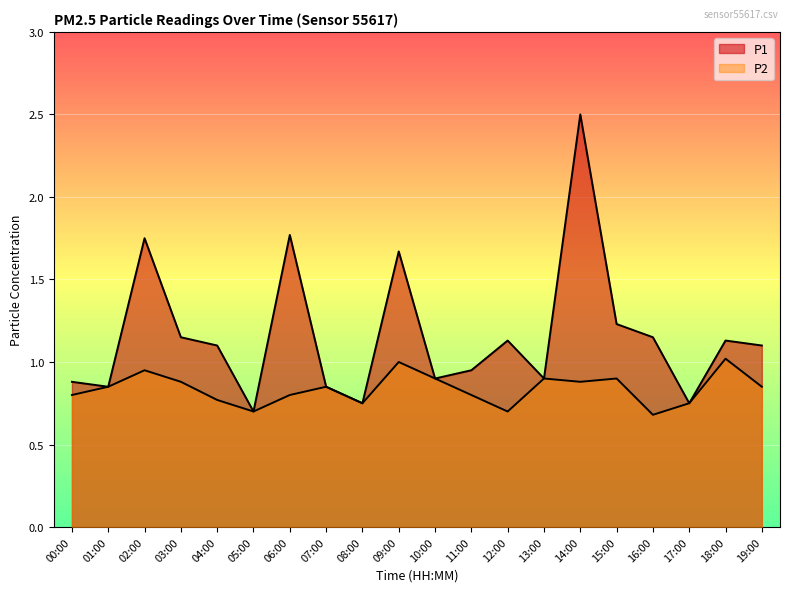

What position from the left is 10:00?

11